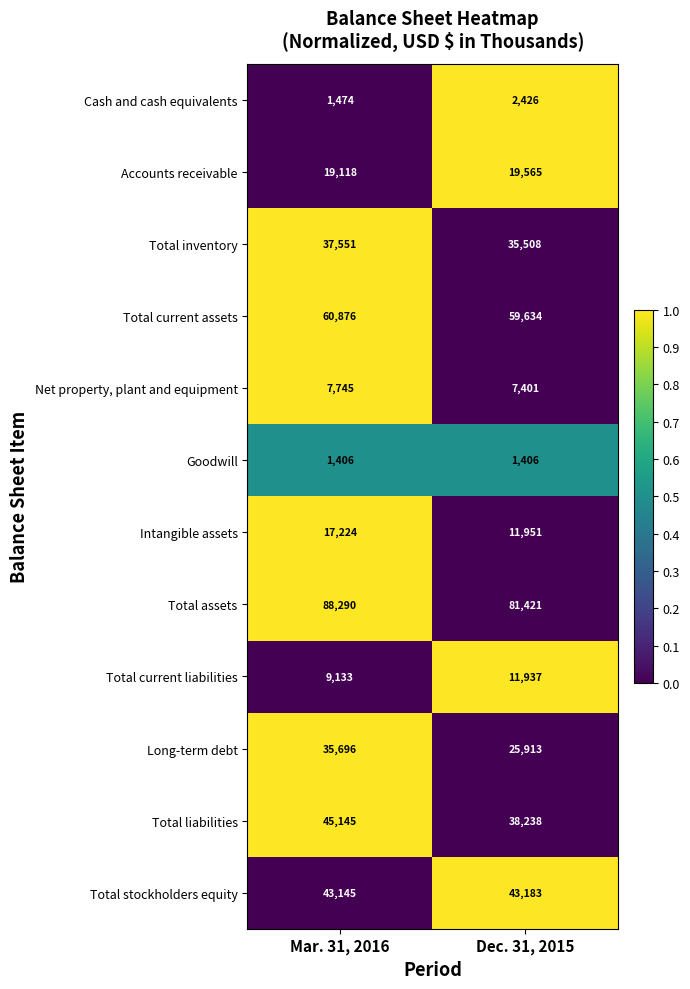

What is the average value of the Cash and cash equivalents series?

1950